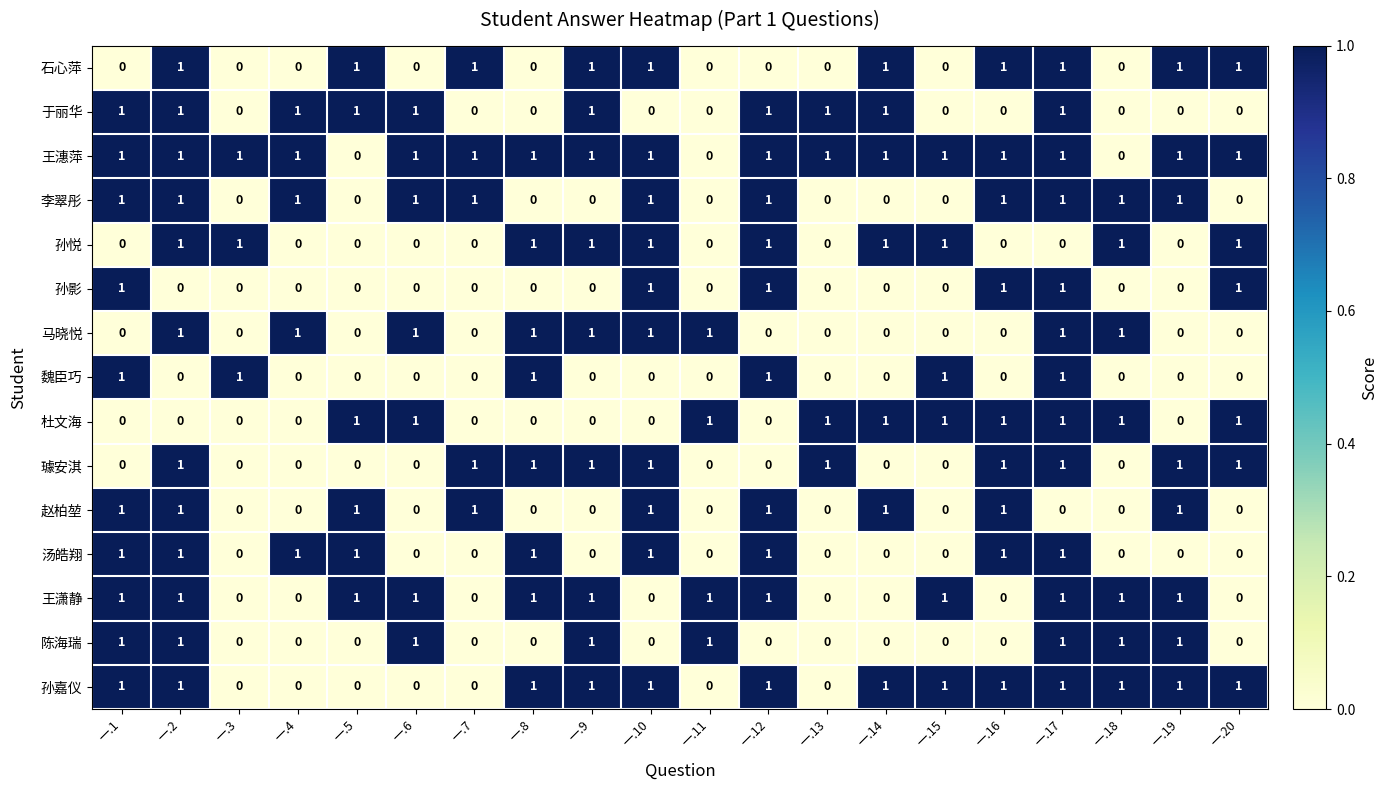

Is it true that 马晓悦 equals 1 at 一.2?

True